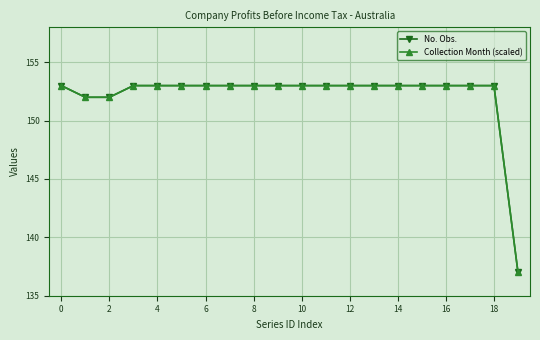

Is this an area chart (filled region under the line)?

No